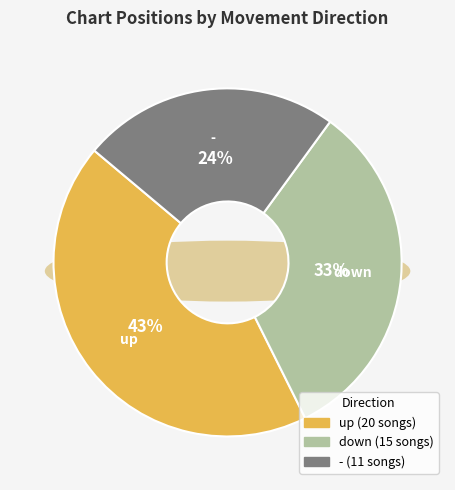

What is the change in value from down to -?

-4